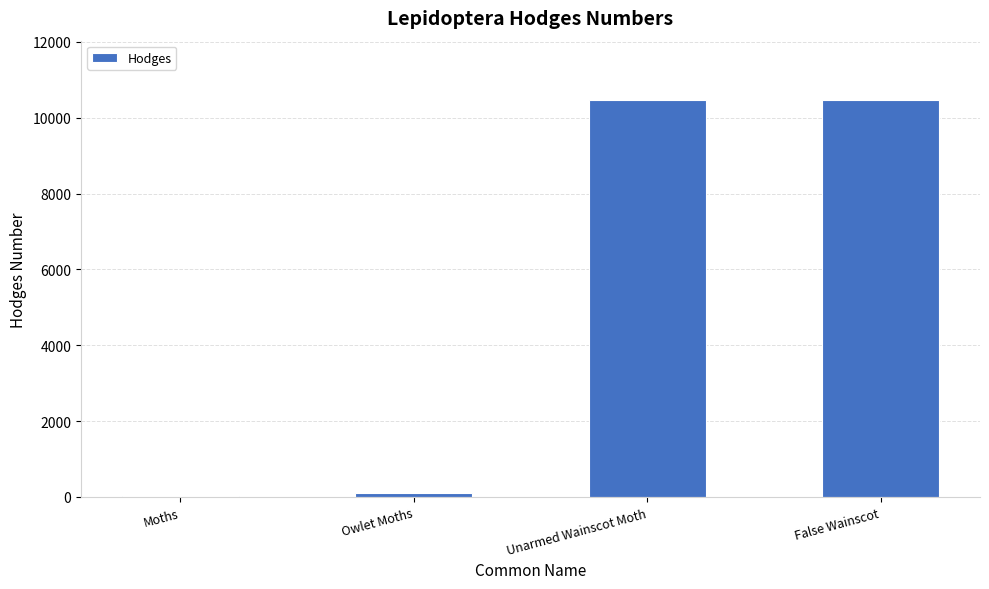

How many categories are shown in the chart?

4